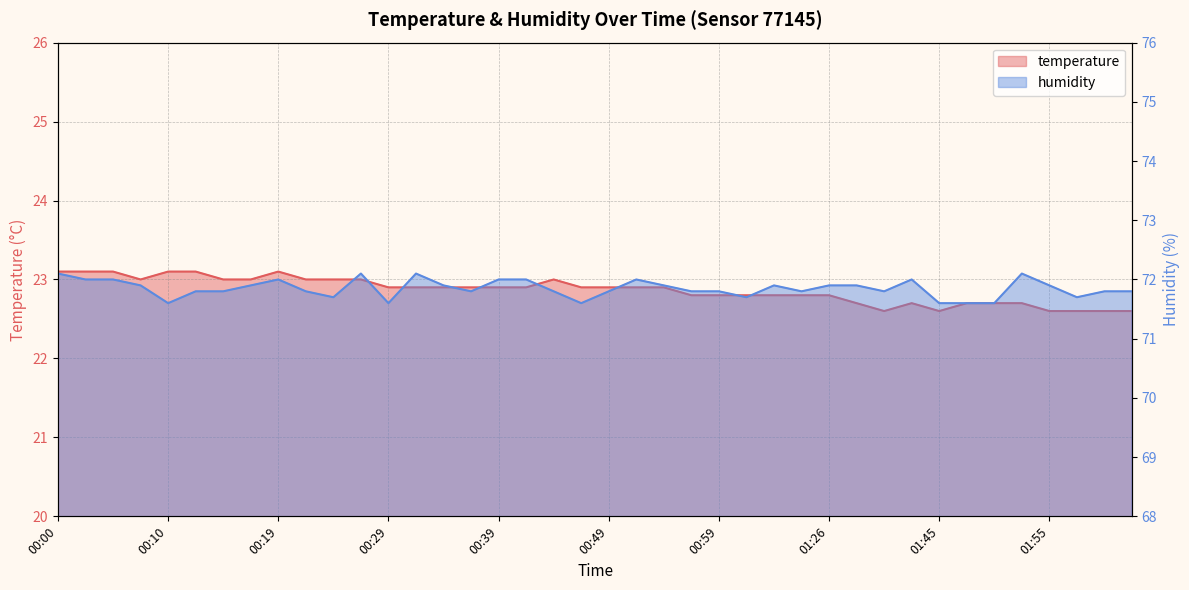

Is it true that temperature equals 8.7 at 01:26?

False